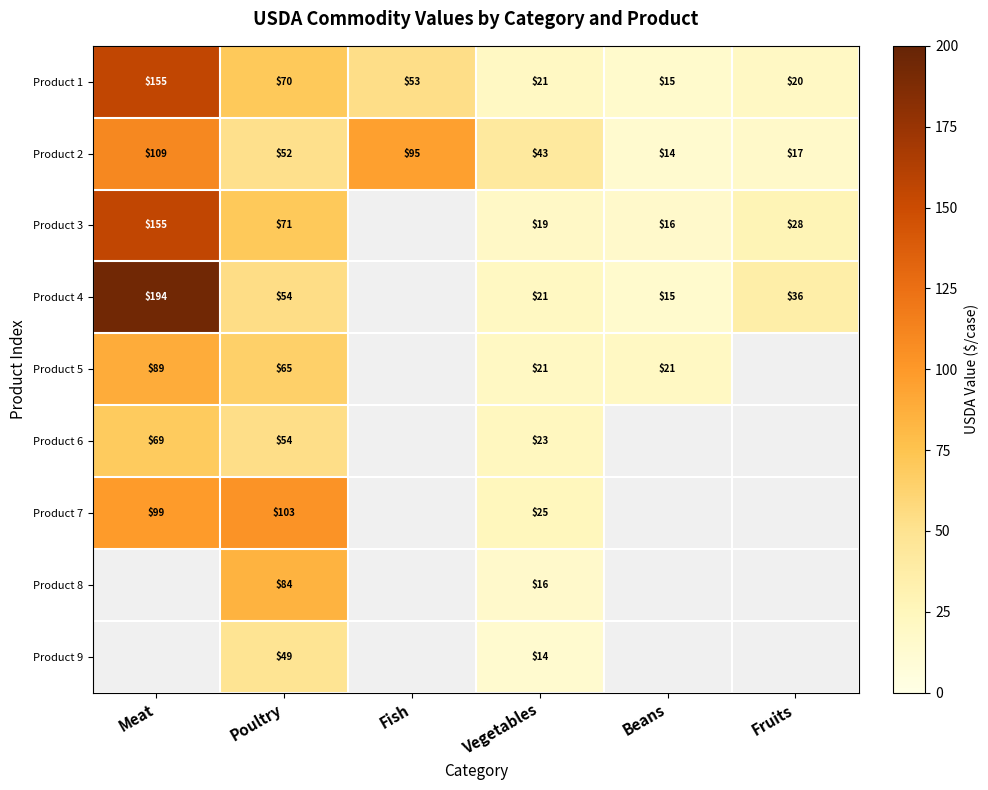

Is the value of Product 6 at Meat greater than the value of Product 8 at Poultry?

No